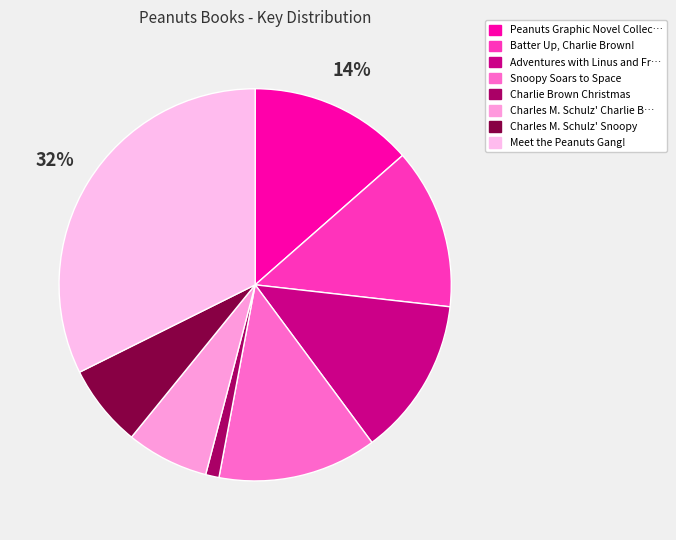

How many segments does this pie chart have?

8